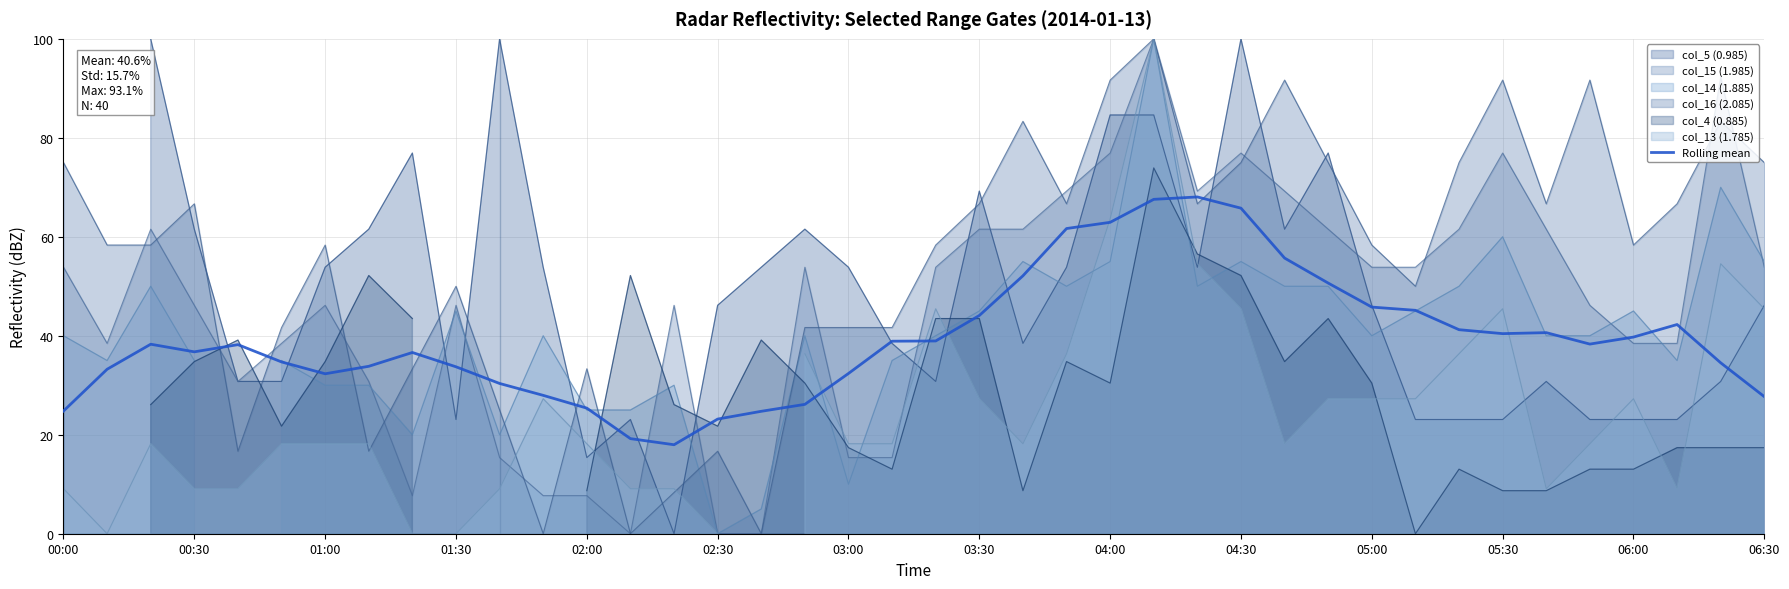

The col_15 (1.985) series shows 46.2 at 01:30. True or false?

True